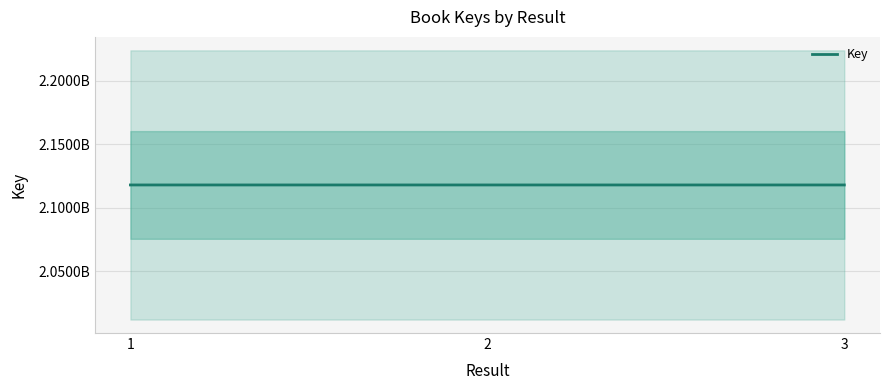

List the labels in order of value, smallest first.

3, 2, 1